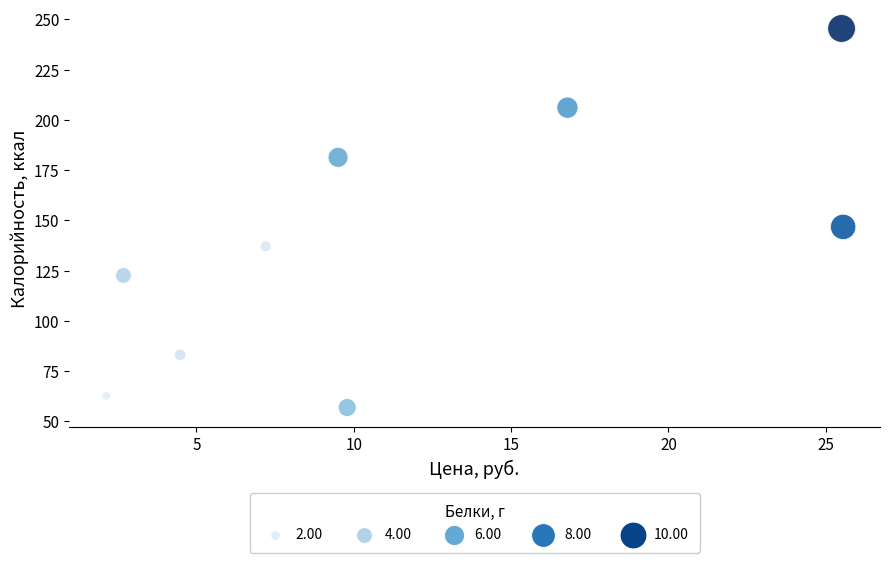

What Y value in the scatter plot is closest to 151?

146.7